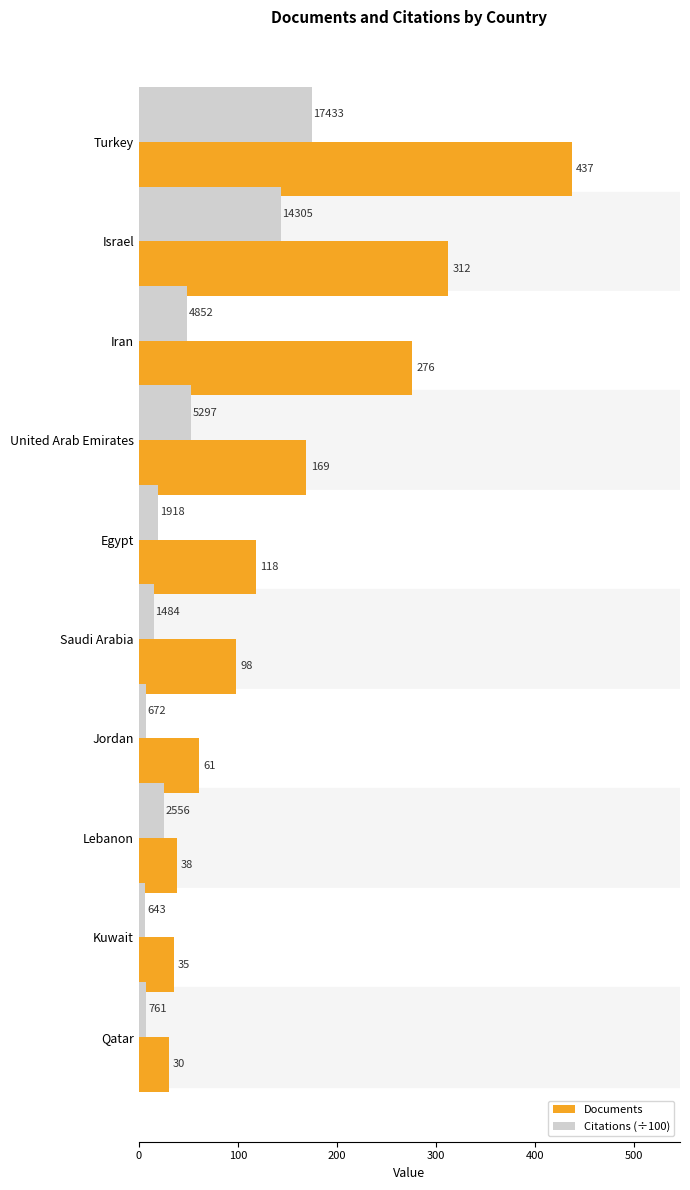

Which series has the largest range (max minus min)?

Documents